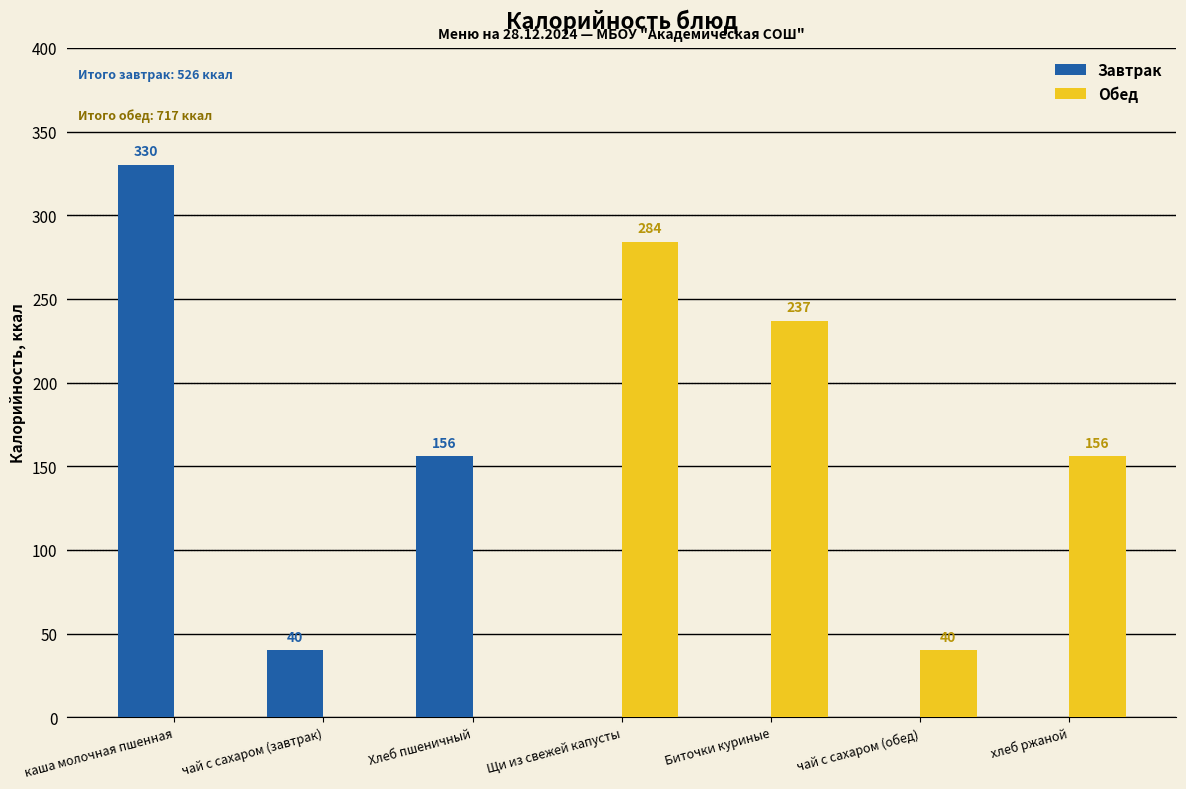

How many groups of bars are there?

7